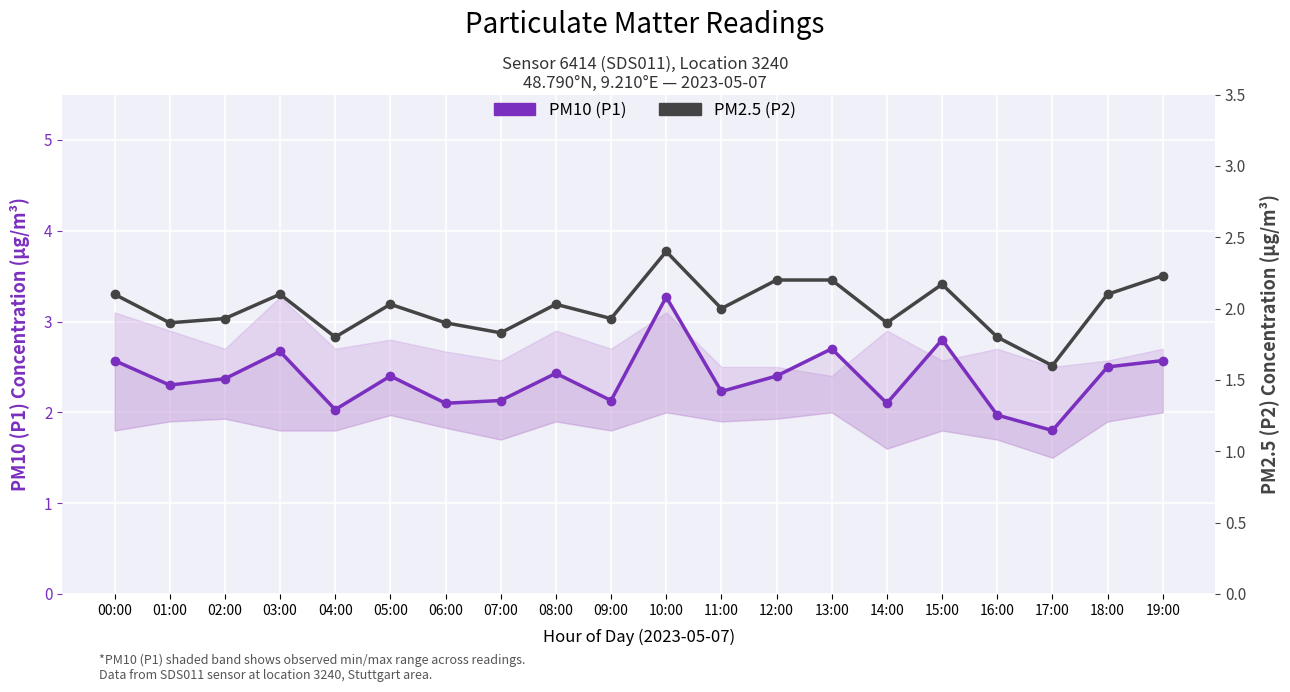

What is the difference between the second highest and second lowest values in the PM2.5 (P2) series?

0.4